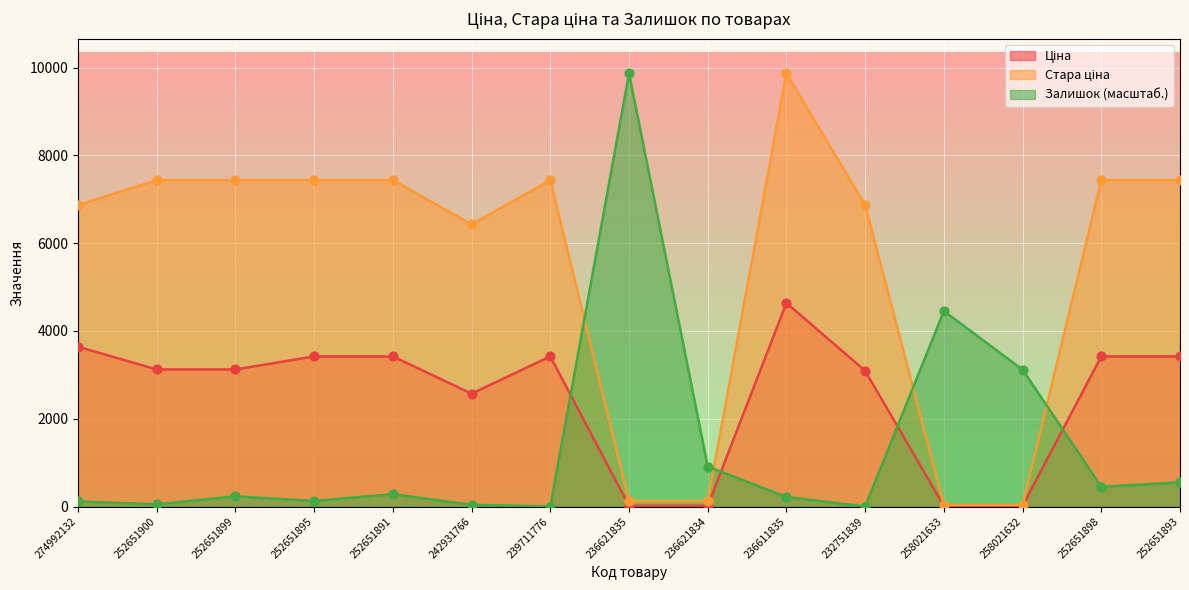

At how many categories does at least one series exceed 4703?

12